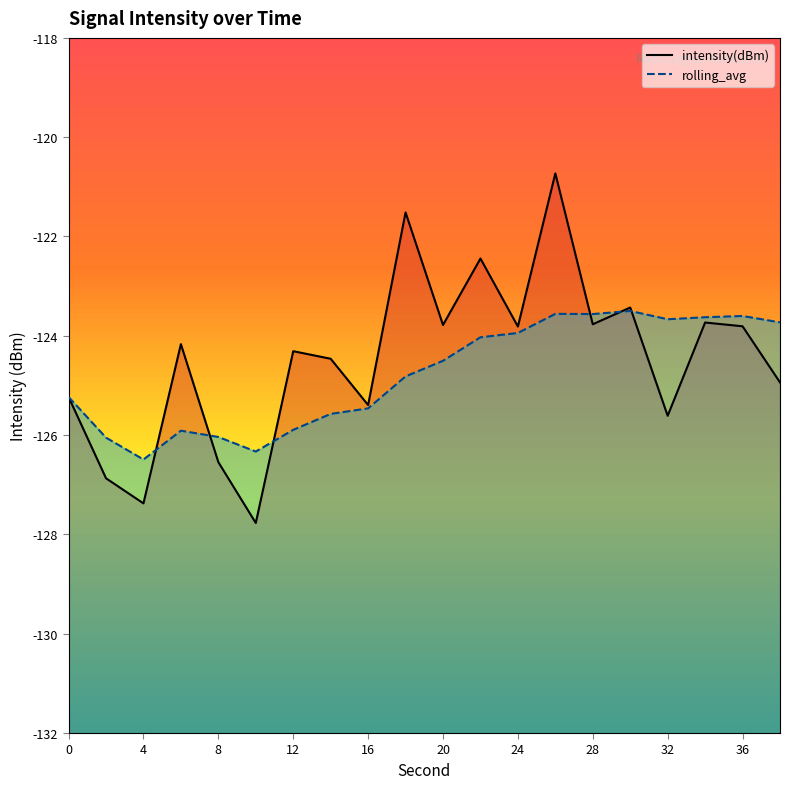

Reading left to right, list all the values displayed in this chart.

intensity(dBm): -125.2	-126.9	-127.4	-124.2	-126.5	-127.8	-124.3	-124.5	-125.4	-121.5	-123.8	-122.4	-123.8	-120.7	-123.8	-123.4	-125.6	-123.7	-123.8	-124.9
rolling_avg: -125.2	-126.1	-126.5	-125.9	-126.0	-126.3	-125.9	-125.6	-125.5	-124.8	-124.5	-124.0	-123.9	-123.6	-123.6	-123.5	-123.7	-123.6	-123.6	-123.7